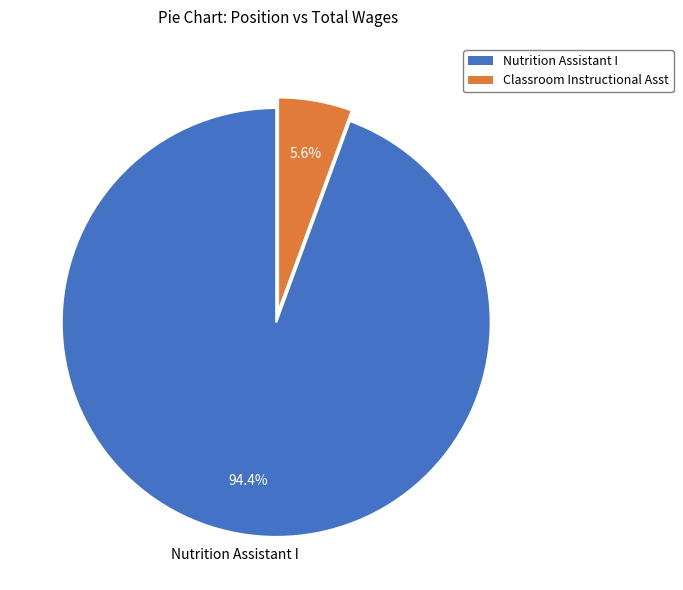

Rank the categories by value from lowest to highest.

Classroom Instructional Asst, Nutrition Assistant I